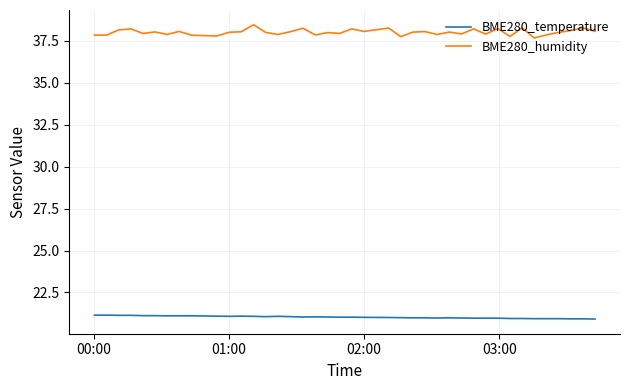

What is the maximum value shown in the chart?

38.5